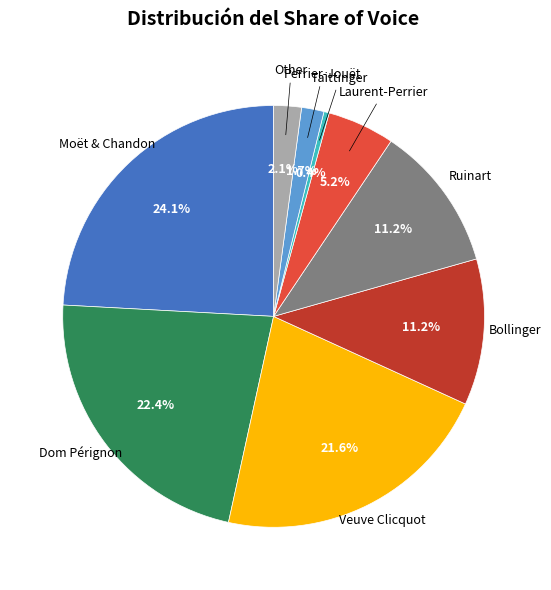

Between Bollinger and Taittinger, which is larger?

Bollinger